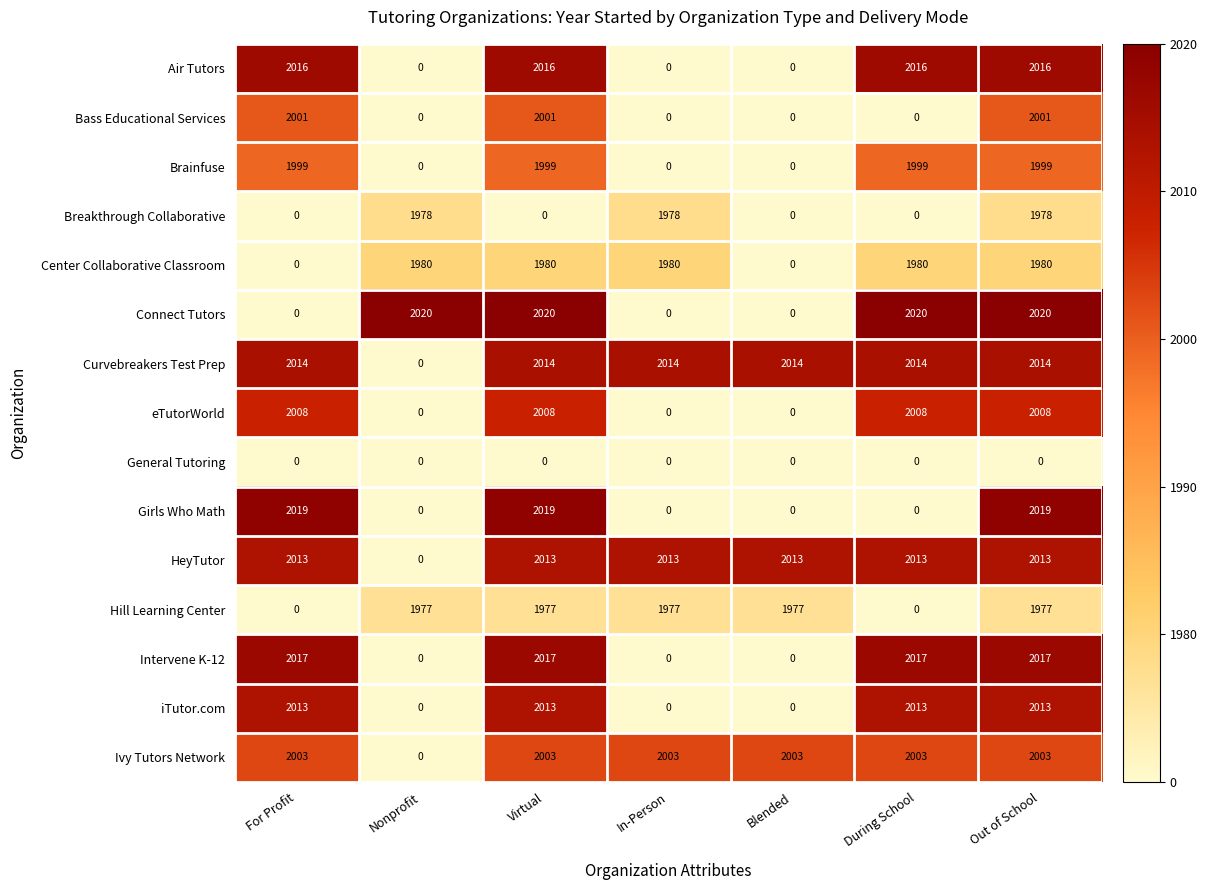

Is it true that Ivy Tutors Network equals 2003 at Virtual?

True